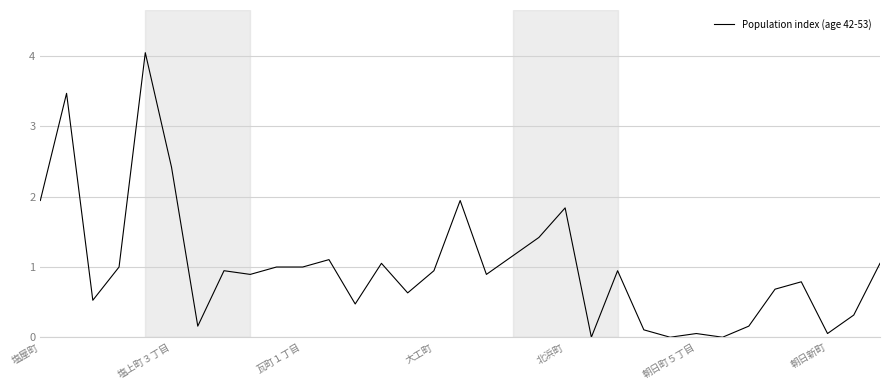

What is the difference between the maximum and minimum values?

4.0